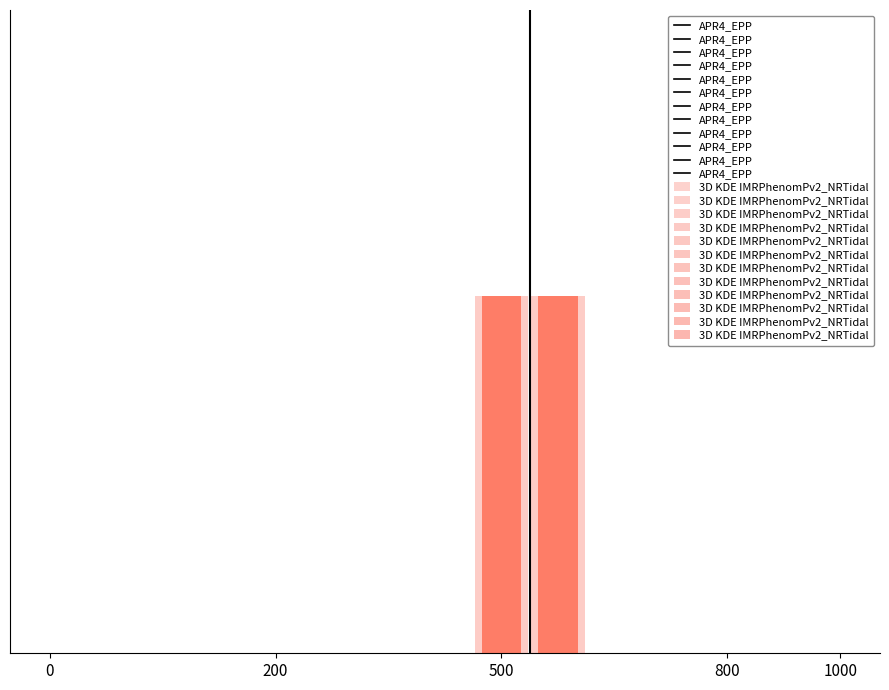

What position from the left is 11?

12